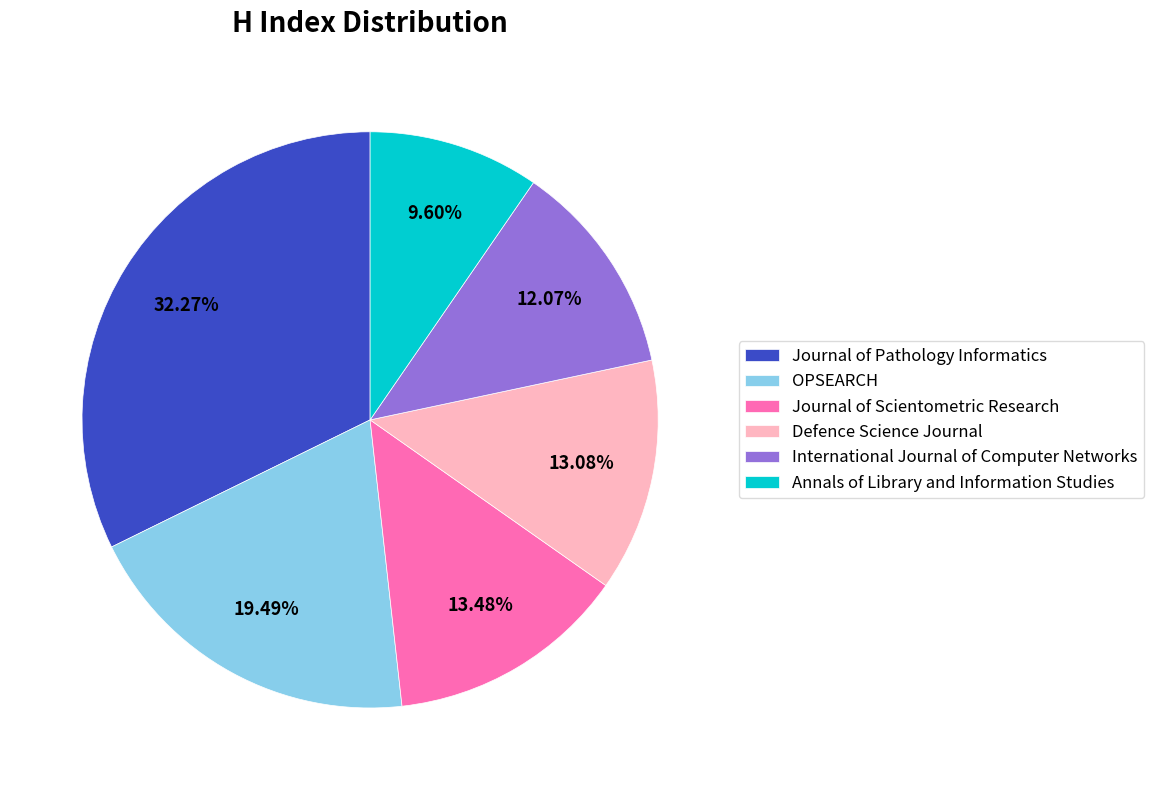

Approximately how many times larger is the value at Annals of Library and Information Studies compared to Journal of Pathology Informatics?

0.3